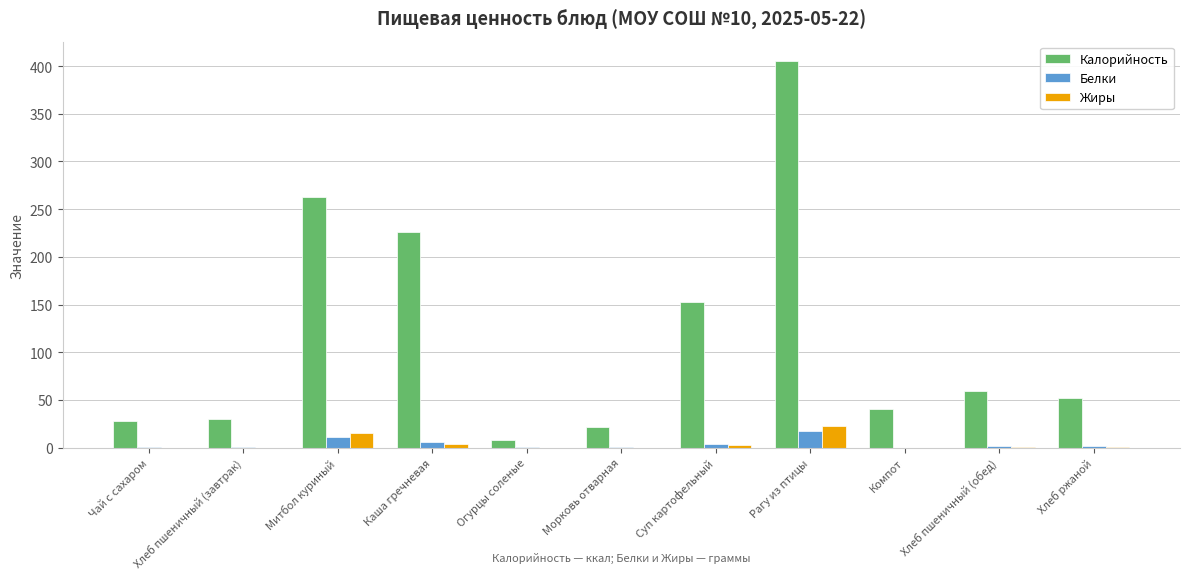

How many groups of bars are there?

11